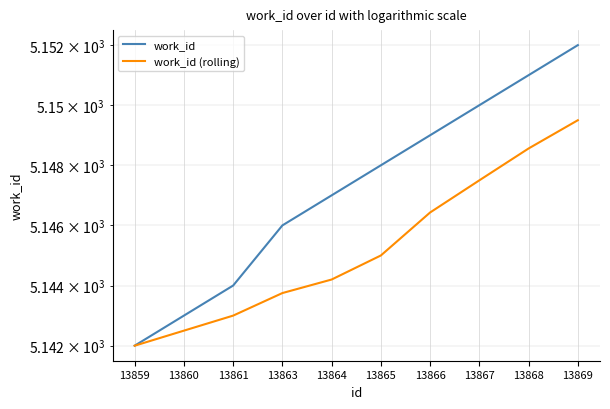

At which category is the sum across all series the highest?

13869